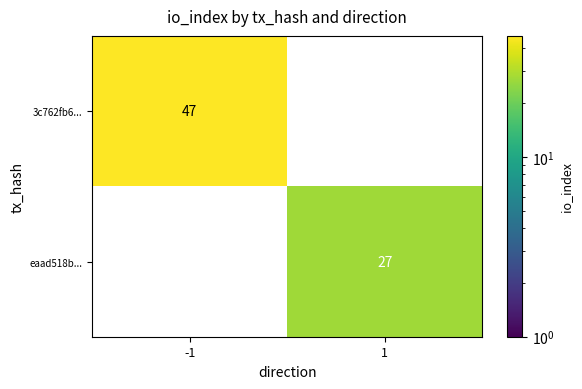

How many data points does each series have?

2